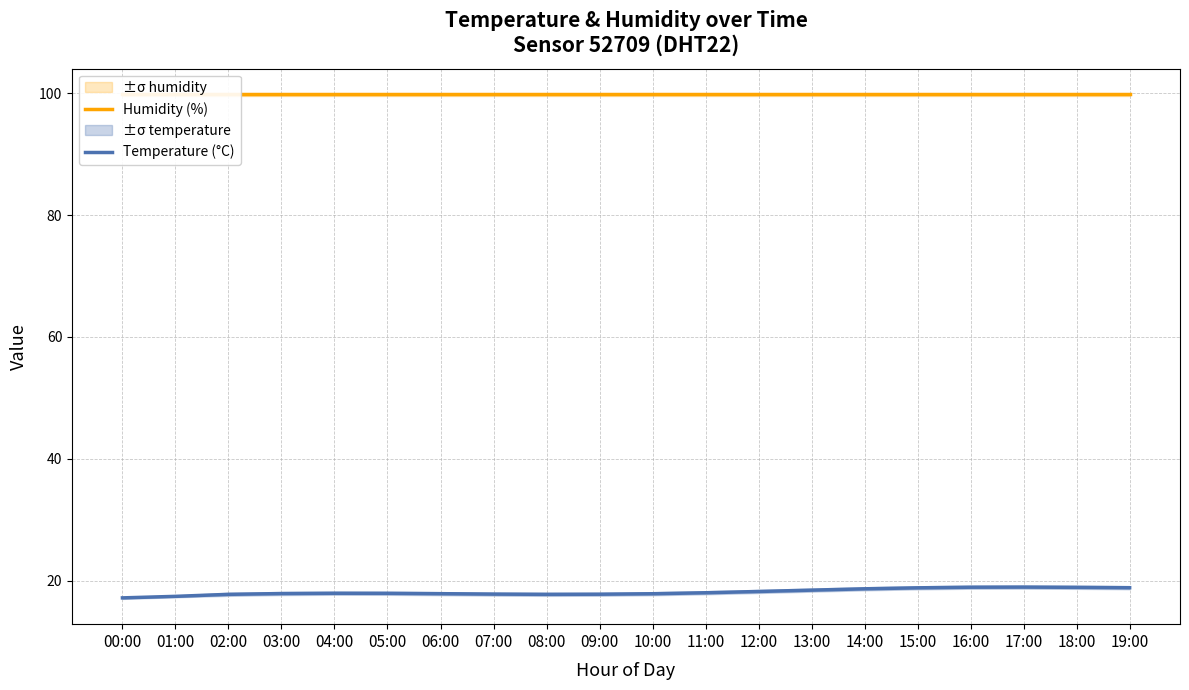

Which series has the largest range (max minus min)?

Temperature (°C)